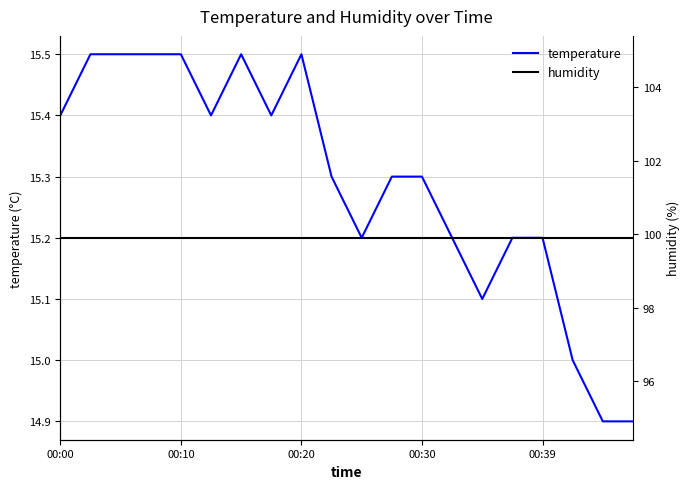

Reading left to right, what are all the values shown in this chart?

temperature: 15.4	15.5	15.5	15.5	15.5	15.4	15.5	15.4	15.5	15.3	15.2	15.3	15.3	15.2	15.1	15.2	15.2	15.0	14.9	14.9
humidity: 99.9	99.9	99.9	99.9	99.9	99.9	99.9	99.9	99.9	99.9	99.9	99.9	99.9	99.9	99.9	99.9	99.9	99.9	99.9	99.9